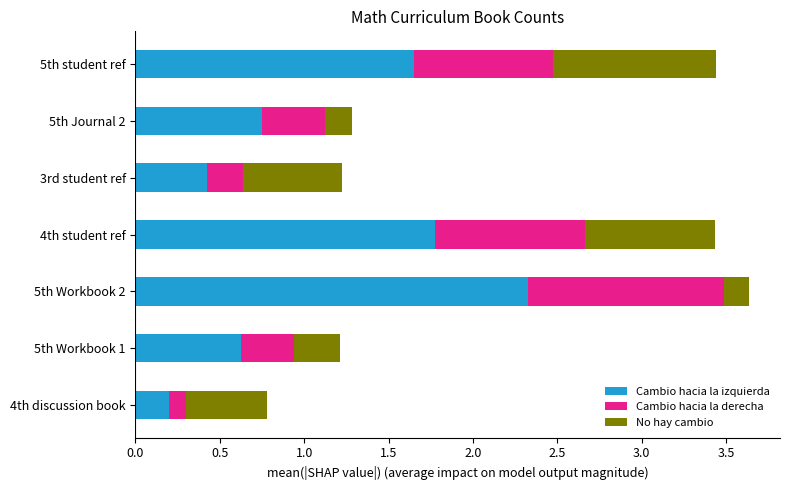

Which category has the highest value in the Cambio hacia la izquierda series?

5th Workbook 2